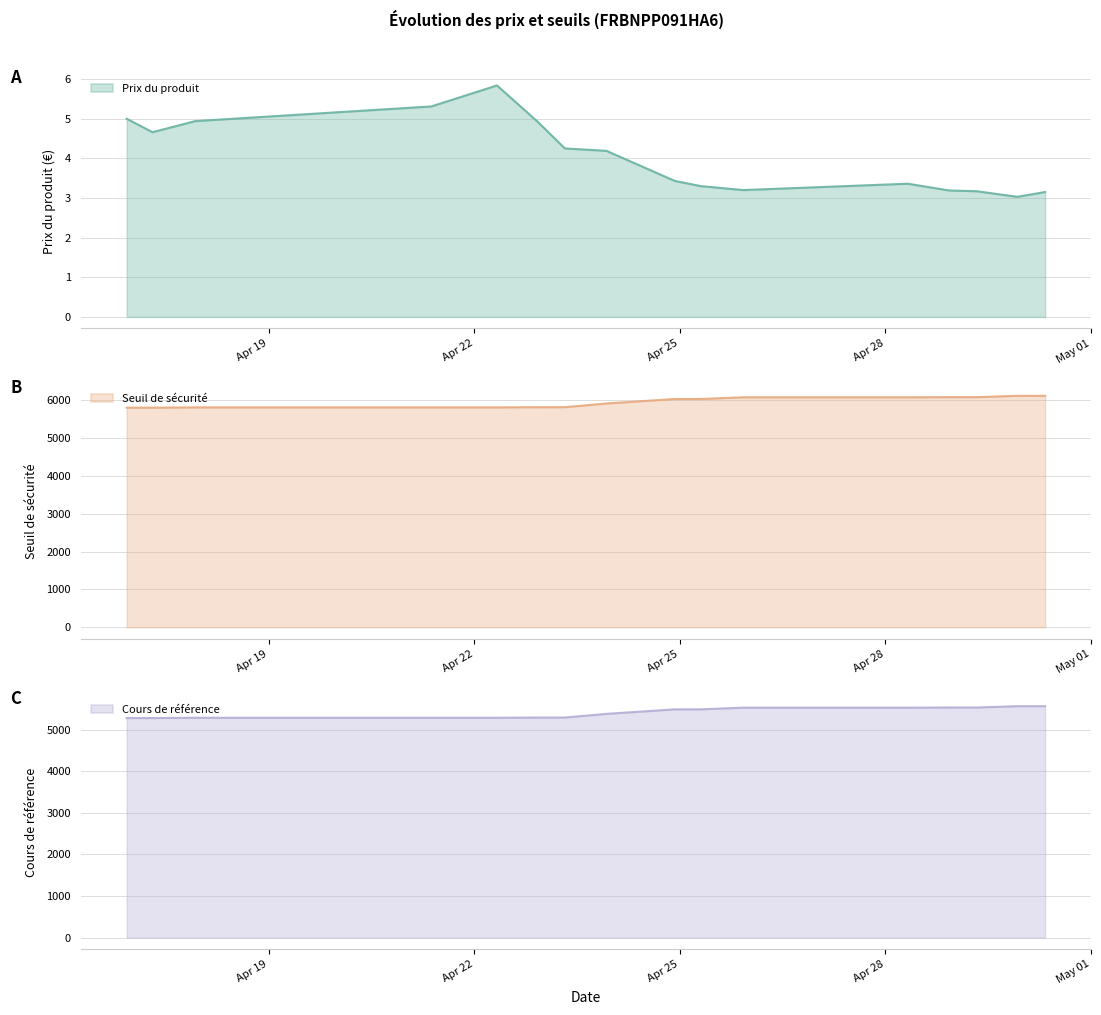

Reading right to left, what are all the values shown in this chart?

Prix du produit: 3.1	3.0	3.2	3.2	3.4	3.2	3.3	3.4	4.2	4.2	4.9	5.8	5.3	4.9	4.7	5.0
Seuil de sécurité: 6116.5	6116.9	6081.6	6081.5	6077.6	6077.7	6033.2	6033.2	5913.3	5816.4	5816.4	5810.8	5811.0	5810.9	5803.2	5803.3
Cours de référence: 5560.8	5560.8	5528.8	5528.8	5525.2	5525.2	5484.8	5484.8	5375.9	5287.8	5287.8	5282.7	5282.7	5282.7	5275.7	5275.7